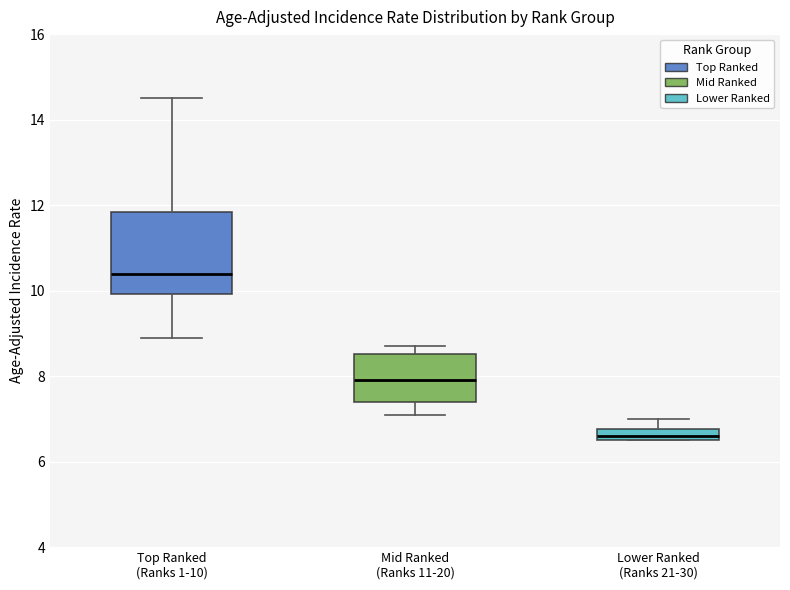

Which box's median line is the lowest?

Lower Ranked (Ranks 21-30)